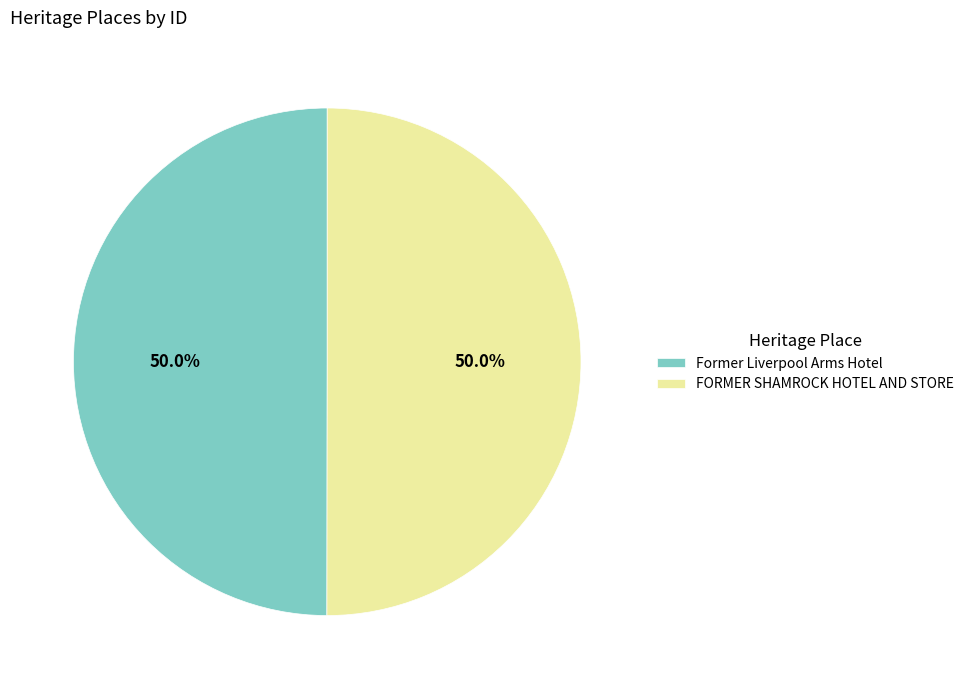

Combined, what portion of the pie is FORMER SHAMROCK HOTEL AND STORE and Former Liverpool Arms Hotel?

100.0%